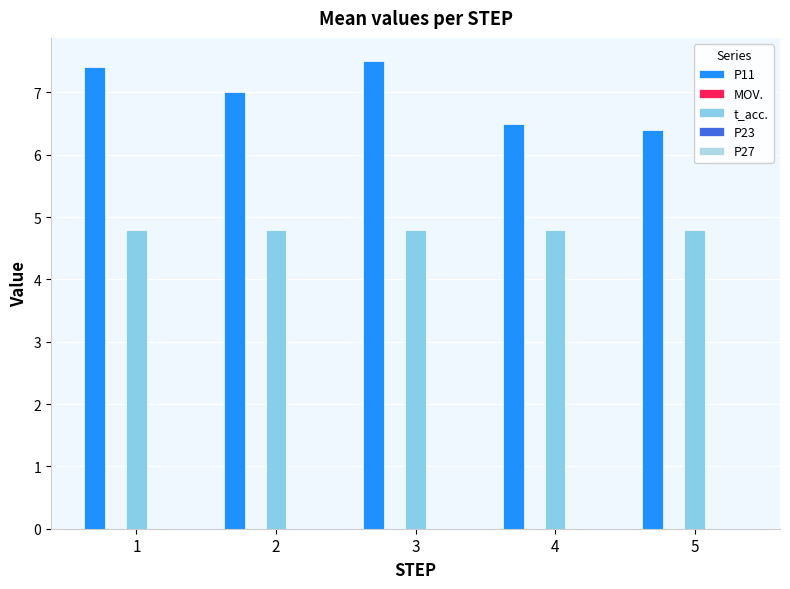

How many series are shown in this chart?

2